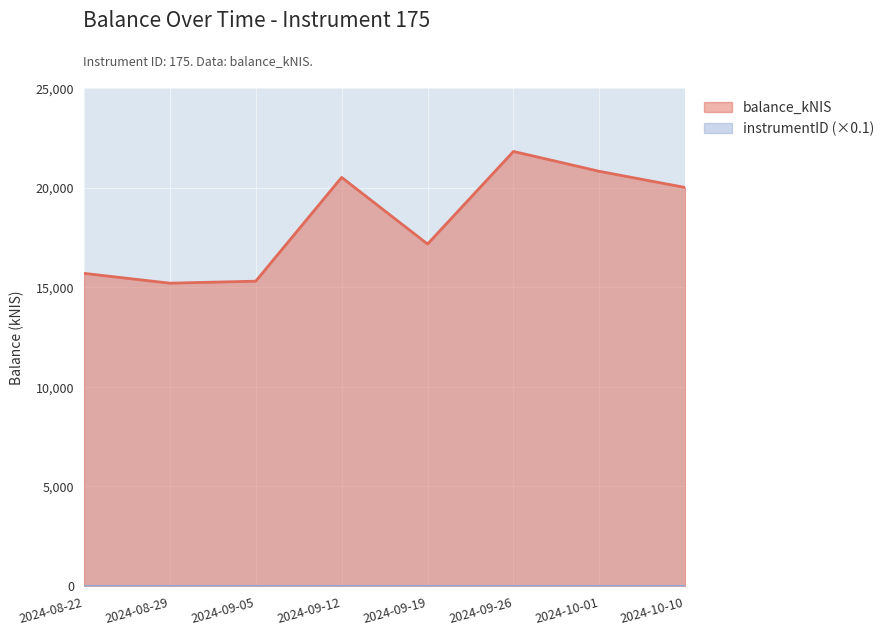

Rank the categories by value from lowest to highest.

2024-08-29, 2024-09-05, 2024-08-22, 2024-09-19, 2024-10-10, 2024-09-12, 2024-10-01, 2024-09-26